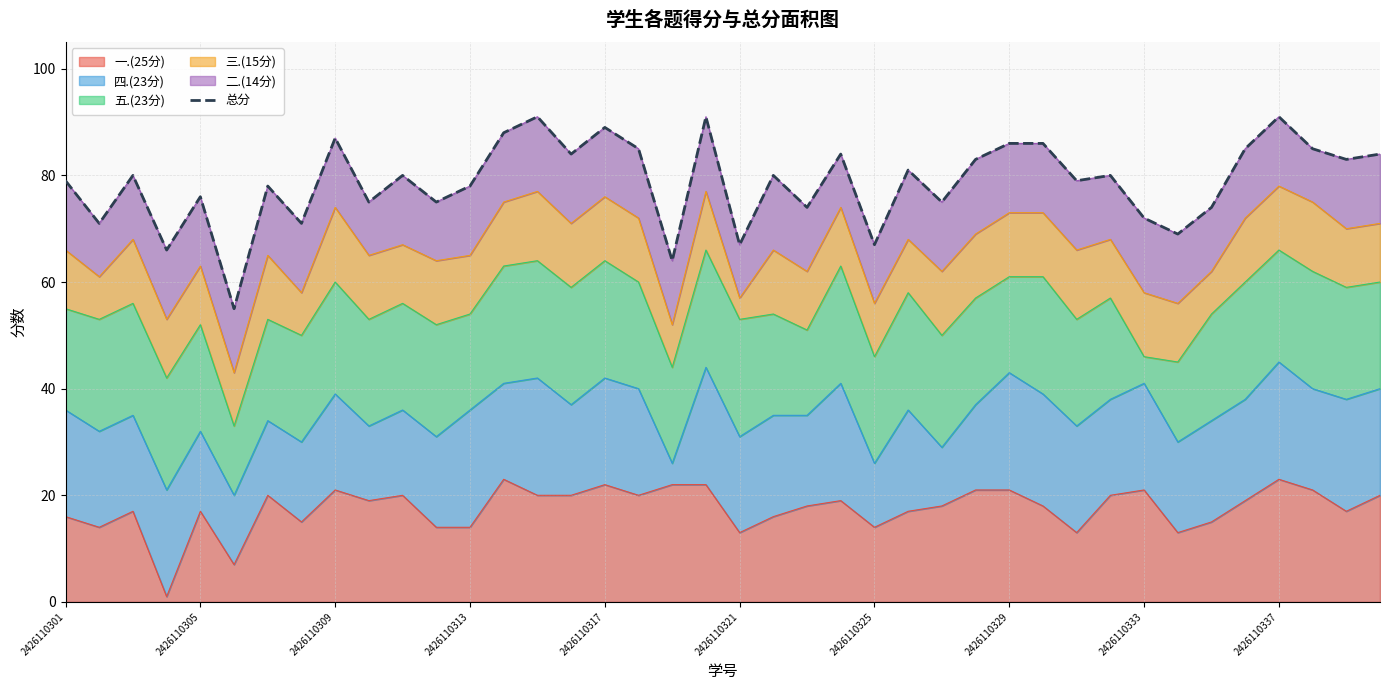

How many data points are less than 80?

19